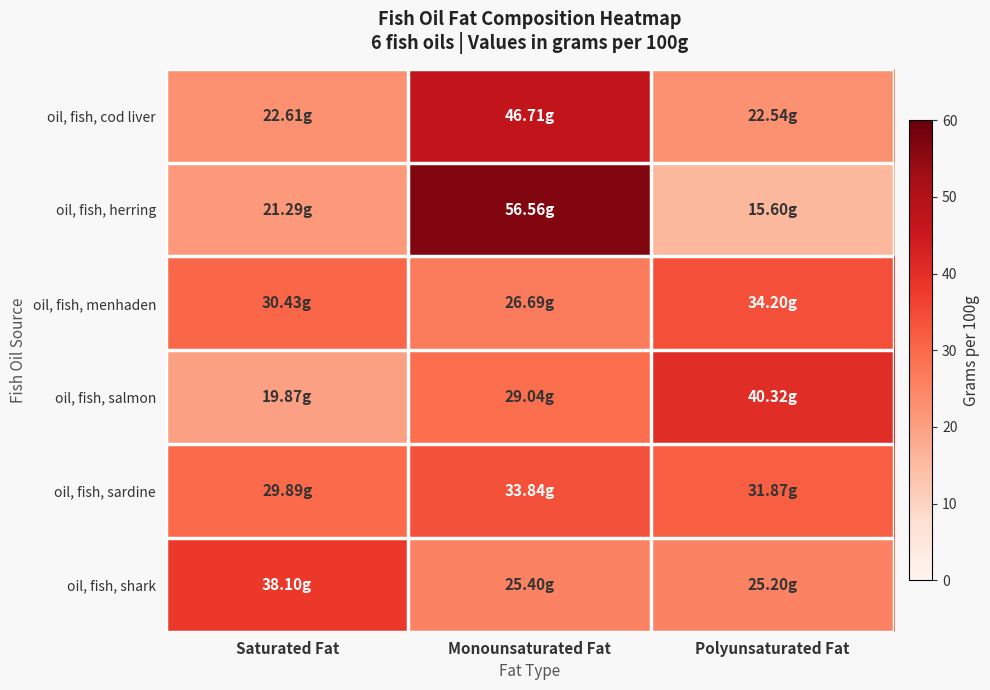

What is the smallest value displayed?

15.6